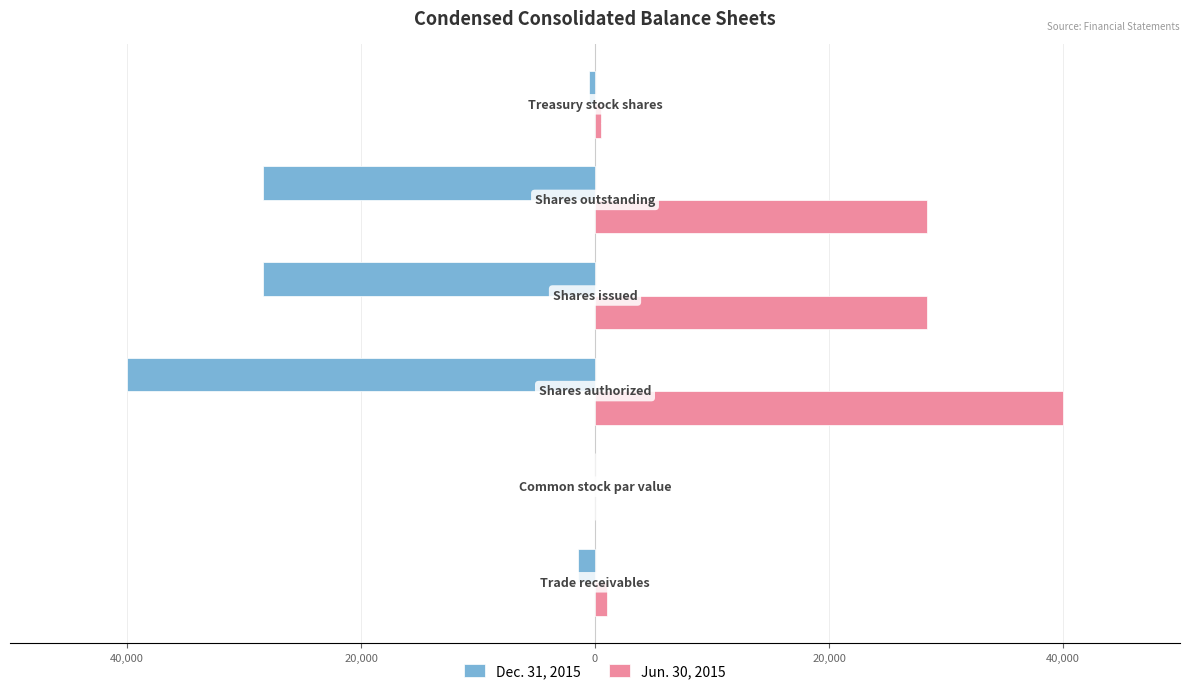

Count the number of data series in this chart.

2